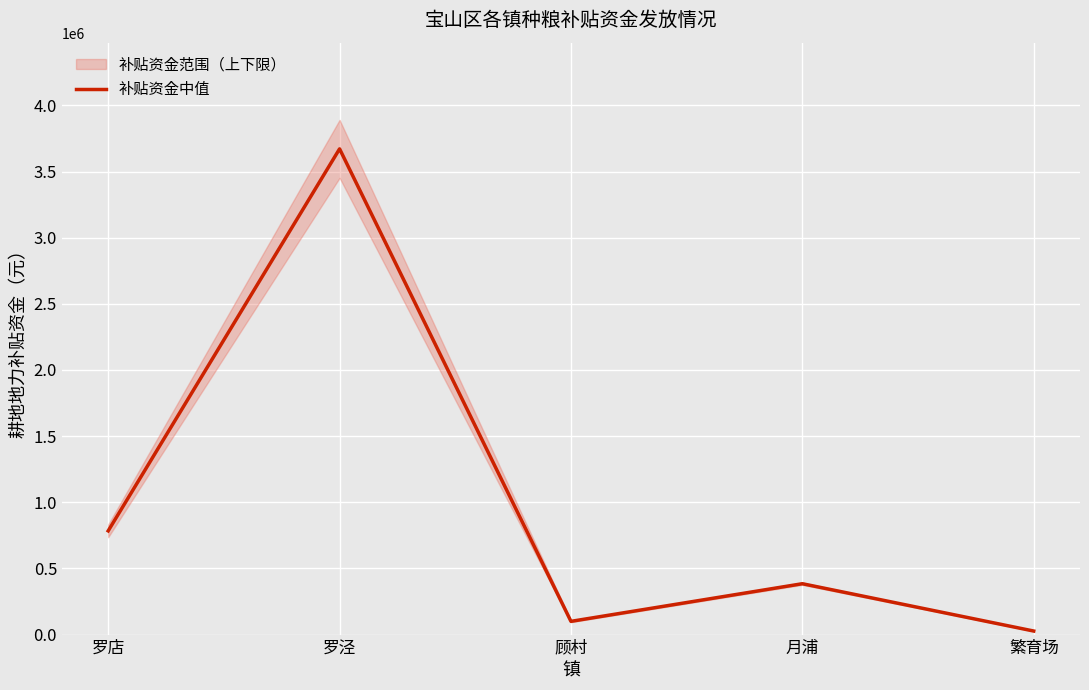

Which has a higher value, 罗泾 or 顾村?

罗泾